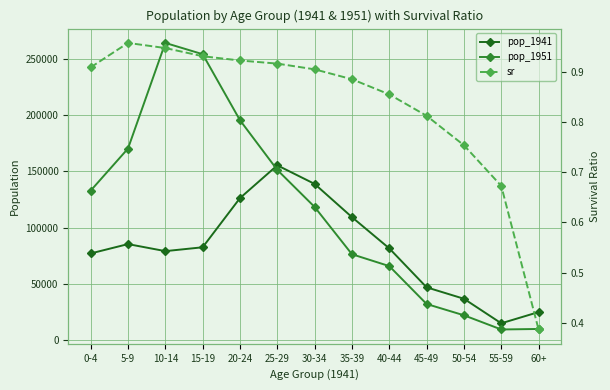

Rank the series at 55-59 from lowest to highest value.

sr, pop_1951, pop_1941